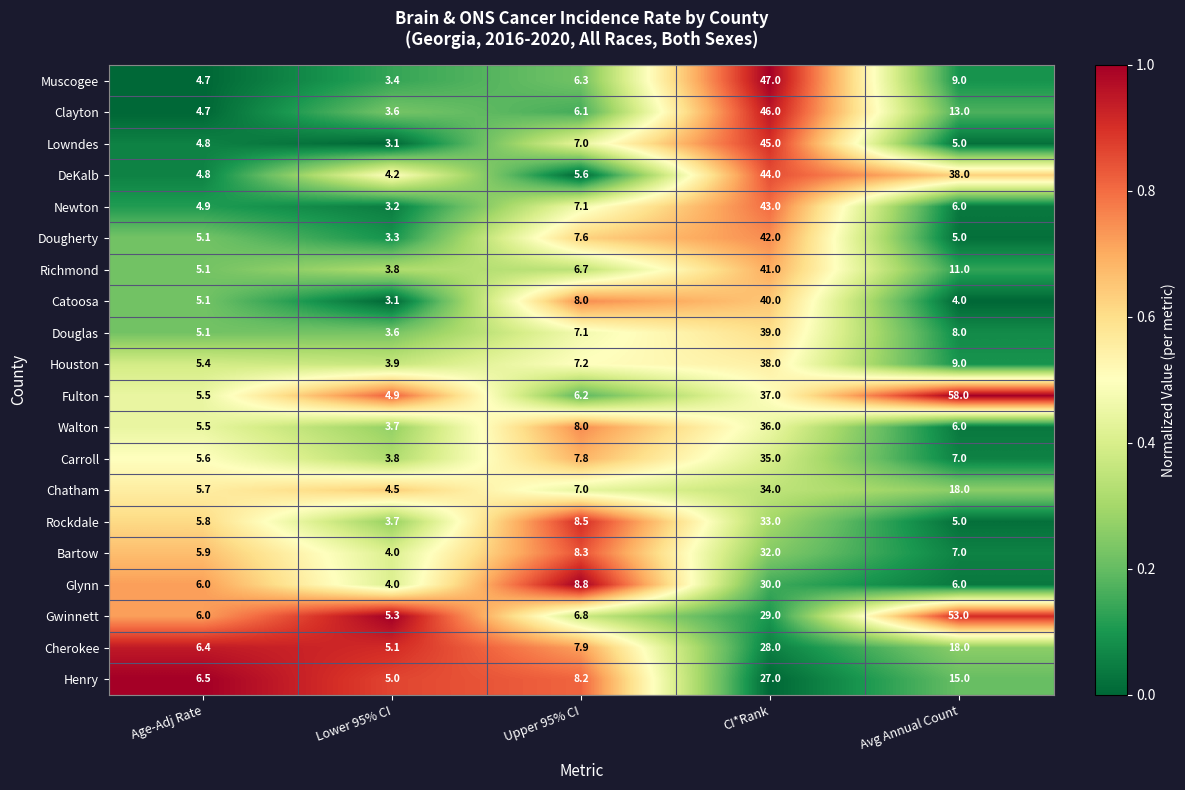

Rank the series by their maximum value, from lowest to highest.

Henry, Cherokee, Glynn, Bartow, Rockdale, Chatham, Carroll, Walton, Houston, Douglas, Catoosa, Richmond, Dougherty, Newton, DeKalb, Lowndes, Clayton, Muscogee, Gwinnett, Fulton